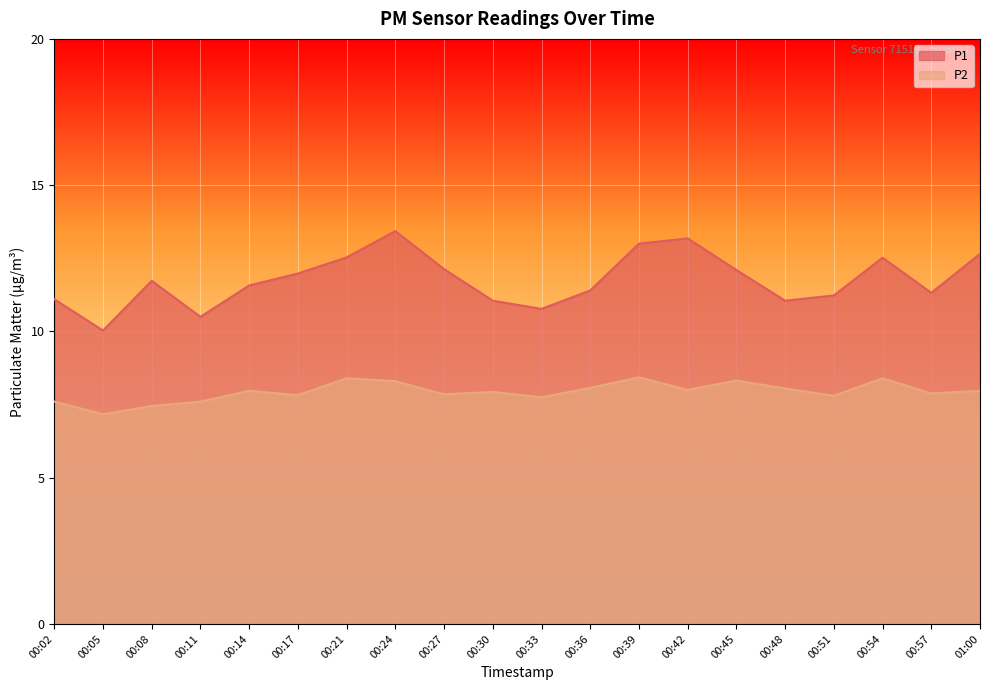

What is the approximate value of P1 at 00:54?

12.5